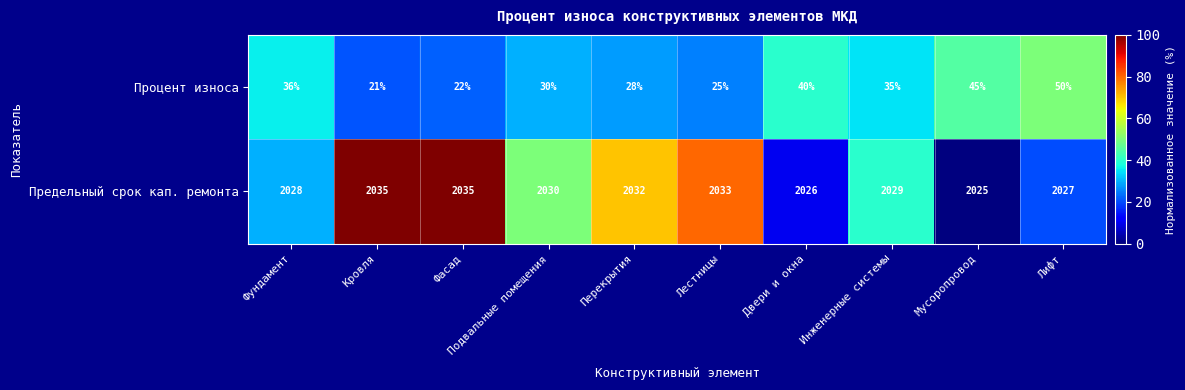

Is it true that Предельный срок кап. ремонта equals 2027 at Лифт?

True